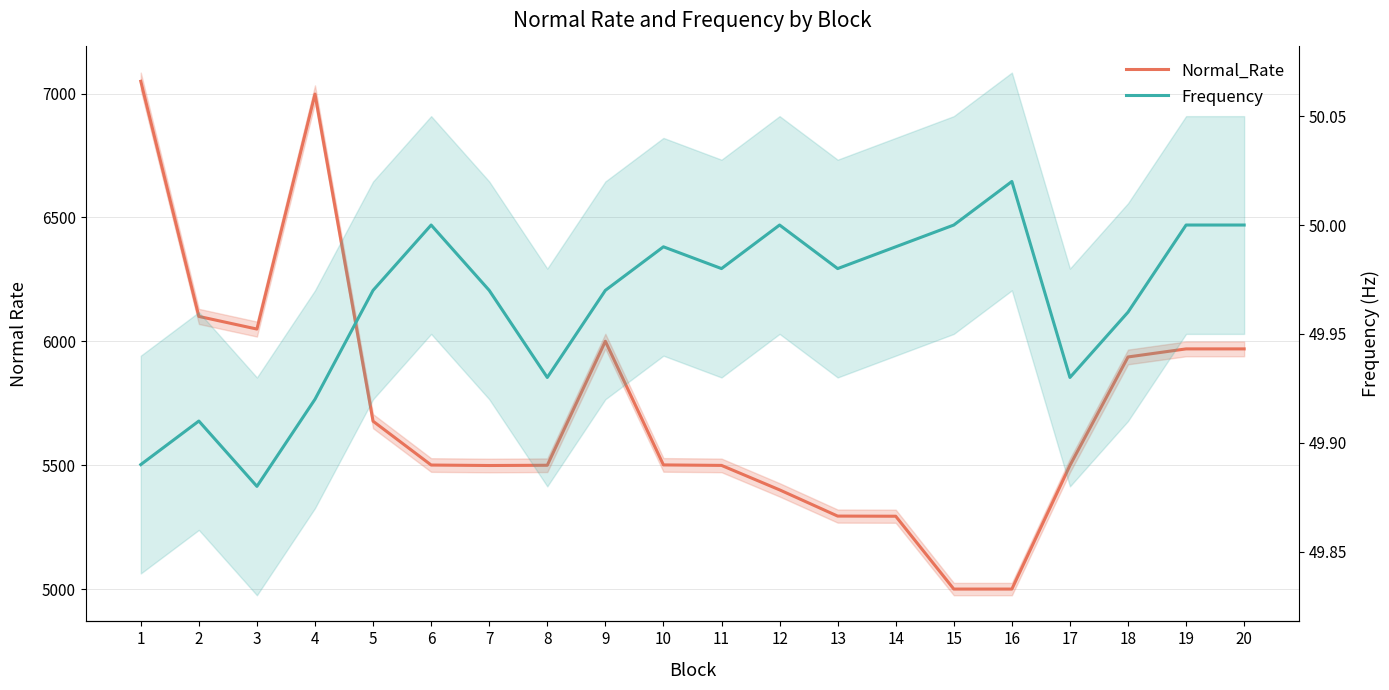

Reading right to left, transcribe all the data shown in this chart.

Normal_Rate: 5969.6	5969.6	5937.0	5499.2	5000.4	5000.4	5294.3	5294.9	5400.7	5499.4	5501.4	6000.5	5500.0	5499.0	5500.9	5677.8	6998.0	6049.6	6100.6	7049.4
Frequency: 50.0	50.0	50.0	49.9	50.0	50.0	50.0	50.0	50.0	50.0	50.0	50.0	49.9	50.0	50.0	50.0	49.9	49.9	49.9	49.9